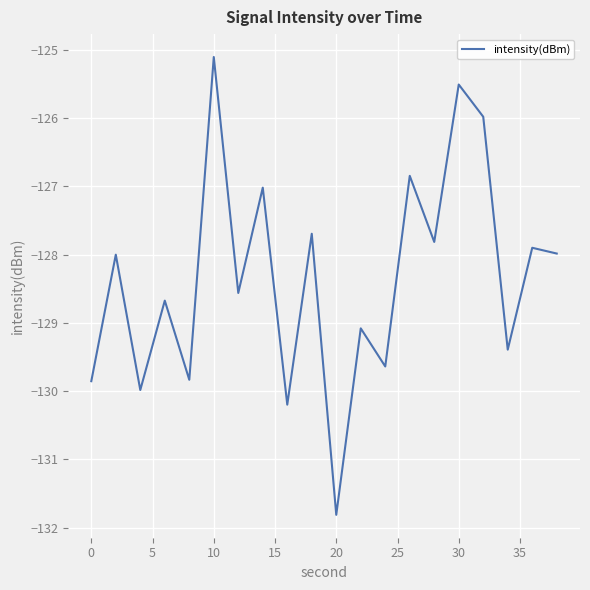

What is the greatest value displayed?

-125.1